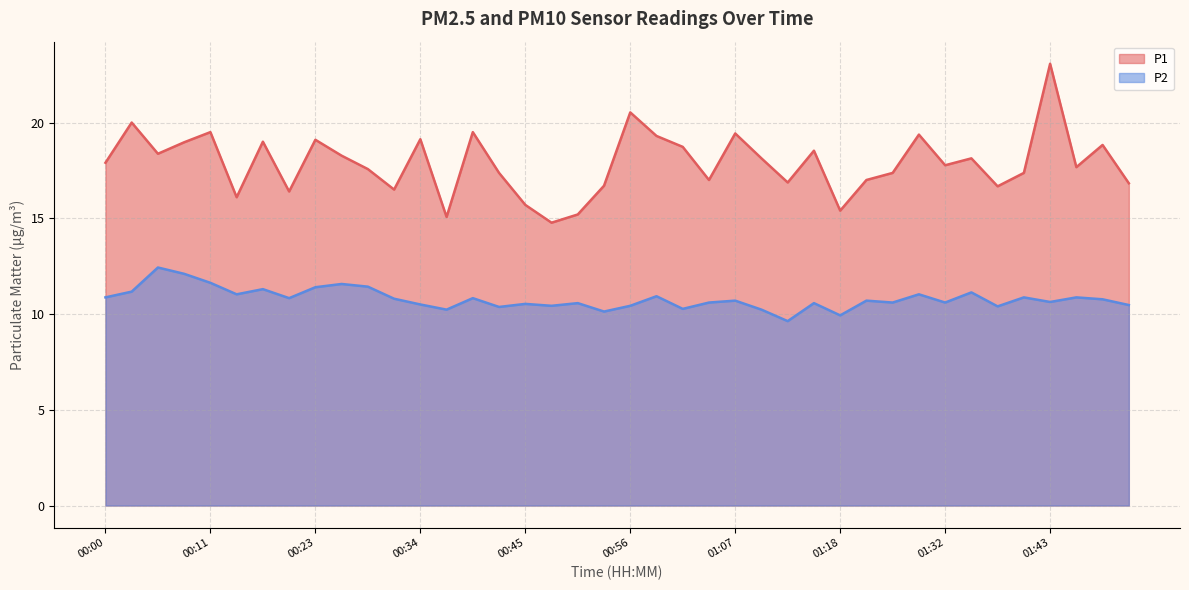

The value of P1 at 01:40 is 17.4. True or false?

True